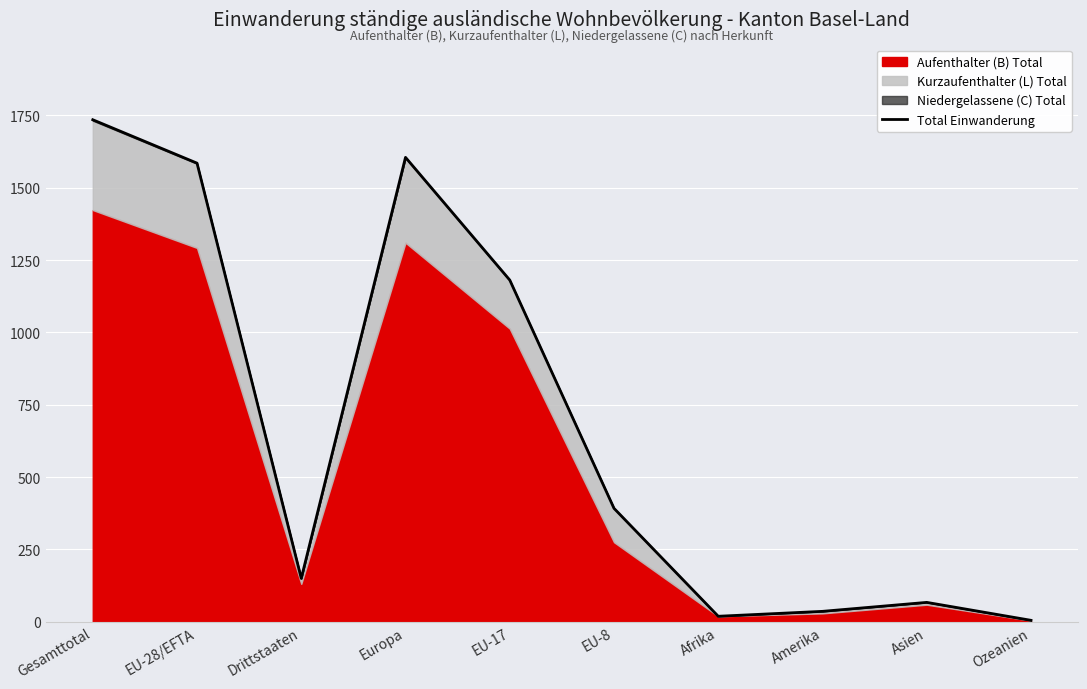

What is the greatest value displayed?

1735